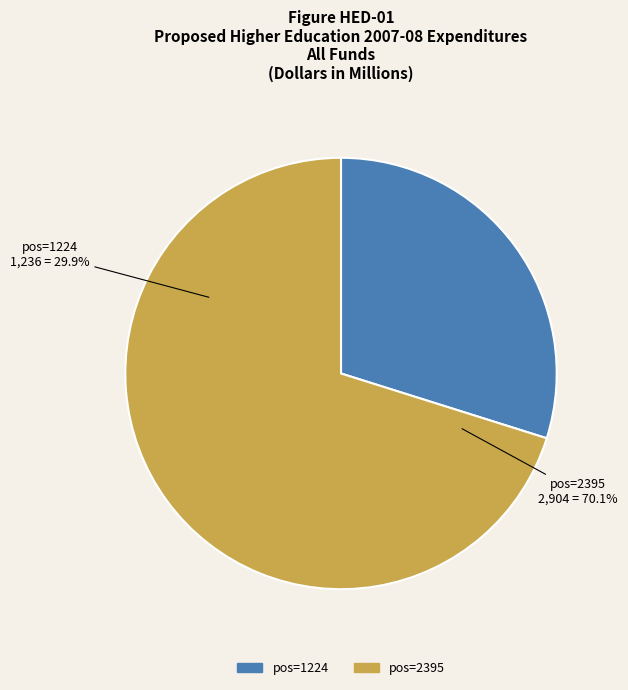

What is the ratio of the value at 1224 to the value at 2395?

0.4